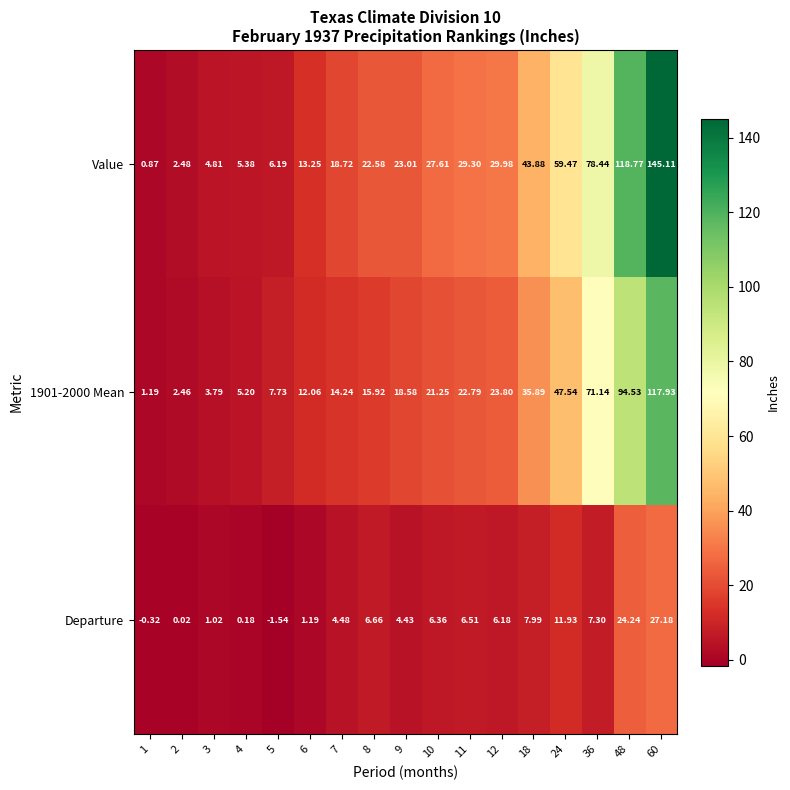

Rank the series by their average value, from highest to lowest.

Value, 1901-2000 Mean, Departure